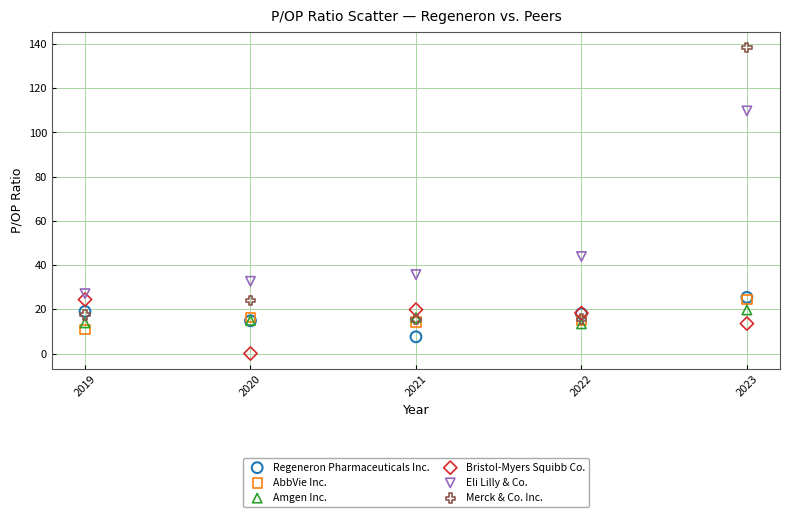

Which series reaches the minimum Y coordinate?

Bristol-Myers Squibb Co.